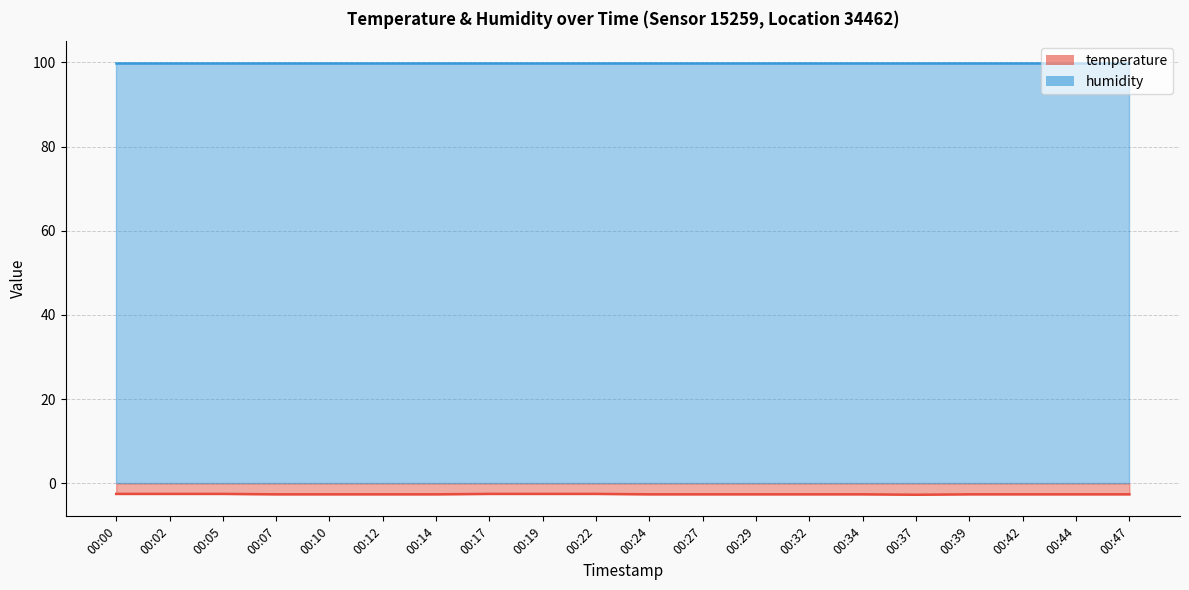

List the labels in order of value, smallest first.

00:37, 00:07, 00:10, 00:12, 00:14, 00:24, 00:27, 00:29, 00:32, 00:34, 00:39, 00:42, 00:44, 00:47, 00:00, 00:02, 00:05, 00:17, 00:19, 00:22